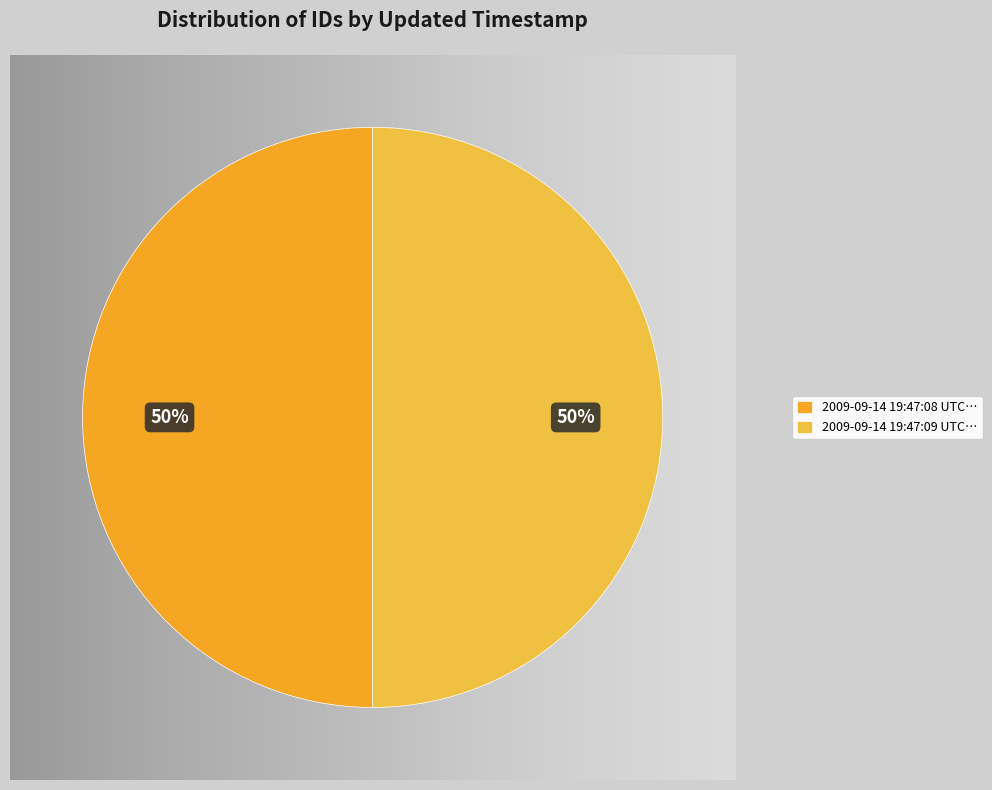

Rank the categories by value from highest to lowest.

2009-09-14 19:47:09 UTC, 2009-09-14 19:47:08 UTC